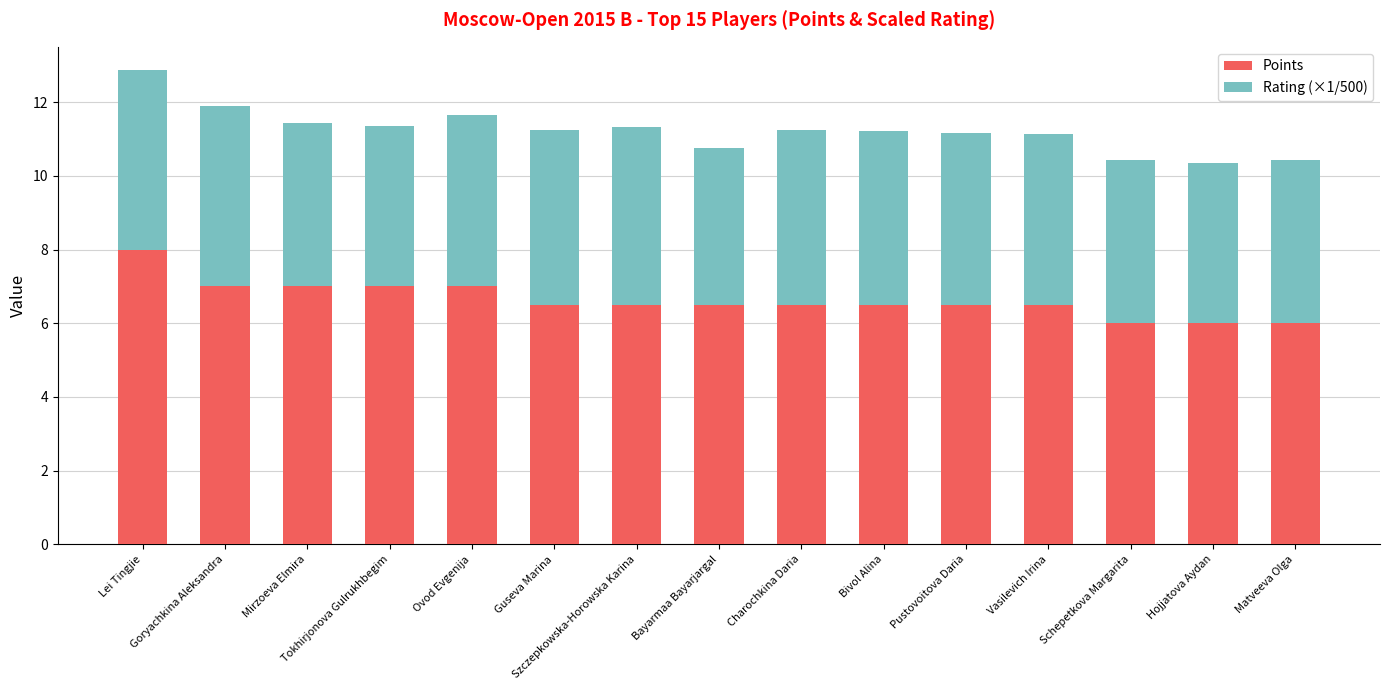

What is the average value of the Points series?

6.6